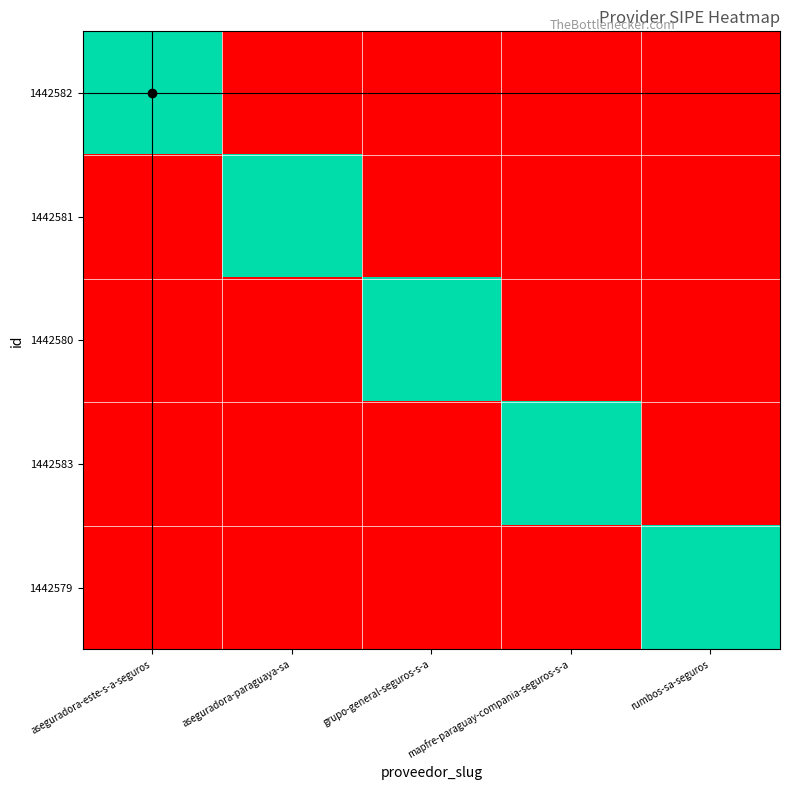

What is the difference between the highest and lowest values at mapfre-paraguay-compania-seguros-s-a?

1